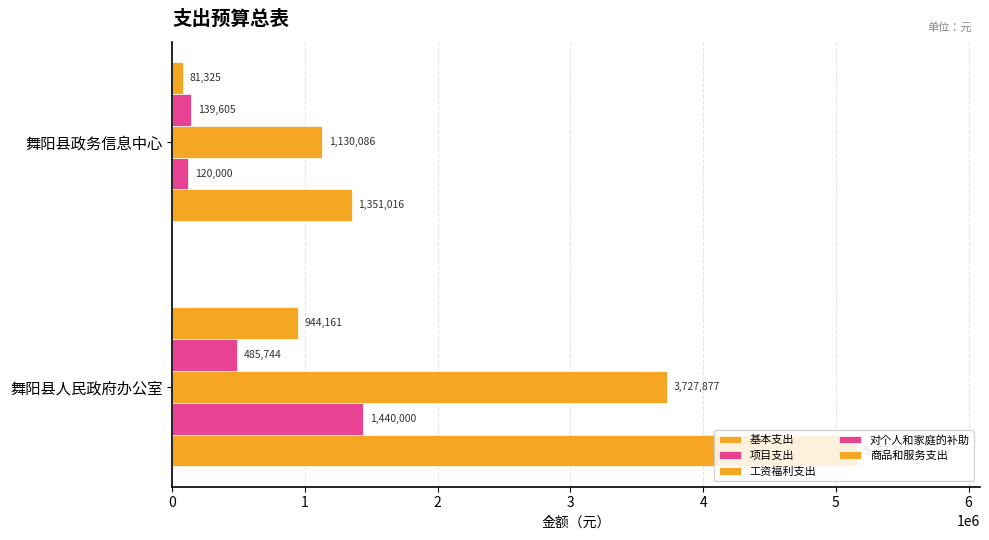

How many distinct data groups are displayed?

5